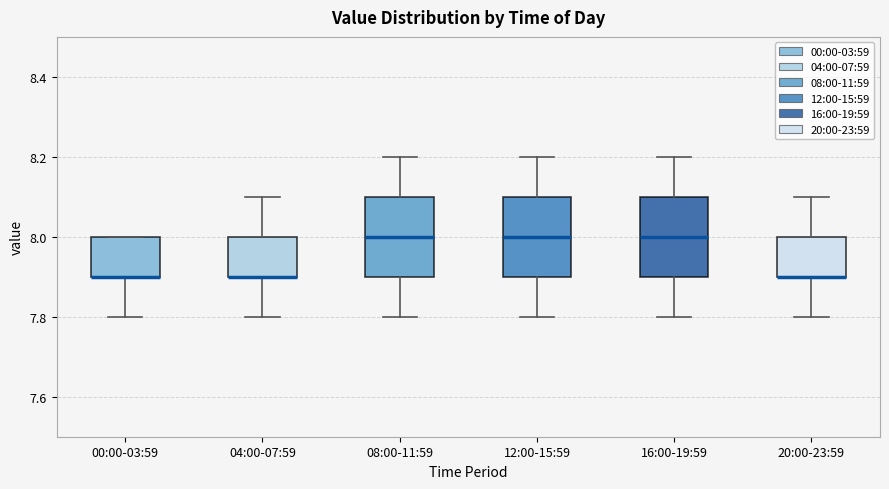

Reading left to right, transcribe this box plot: for each box, give where its median line is, the range the box spans, and where its two whiskers end, as read against the y-axis. The values are not printed on the chart, so give them approximately, as read against the axis.

00:00-03:59: median 7.9 (drawn on the box's lower edge), box 7.9 to 8.0, whiskers 7.8 to 8.0
04:00-07:59: median 7.9 (drawn on the box's lower edge), box 7.9 to 8.0, whiskers 7.8 to 8.1
08:00-11:59: median 8.0, box 7.9 to 8.1, whiskers 7.8 to 8.2
12:00-15:59: median 8.0, box 7.9 to 8.1, whiskers 7.8 to 8.2
16:00-19:59: median 8.0, box 7.9 to 8.1, whiskers 7.8 to 8.2
20:00-23:59: median 7.9 (drawn on the box's lower edge), box 7.9 to 8.0, whiskers 7.8 to 8.1